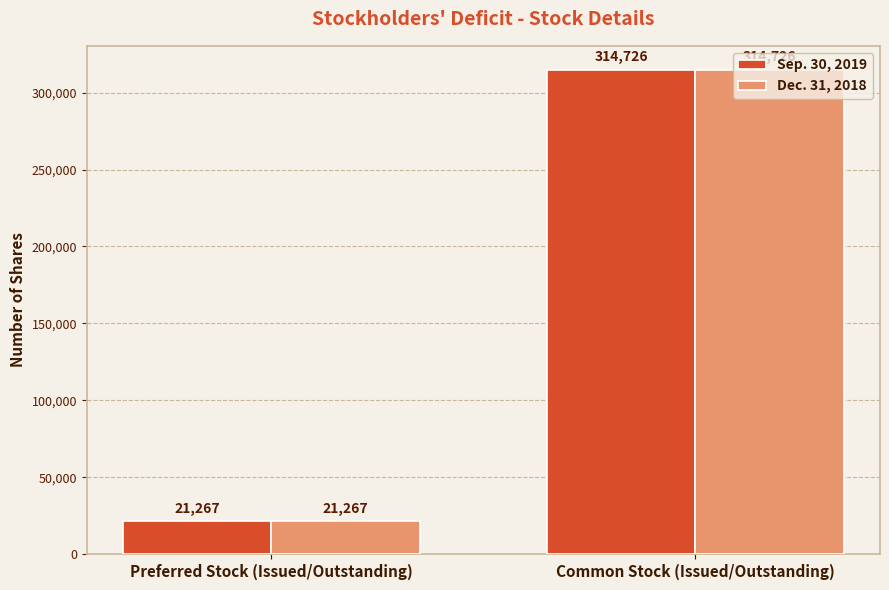

What are all the series names shown in the legend?

Sep. 30, 2019, Dec. 31, 2018